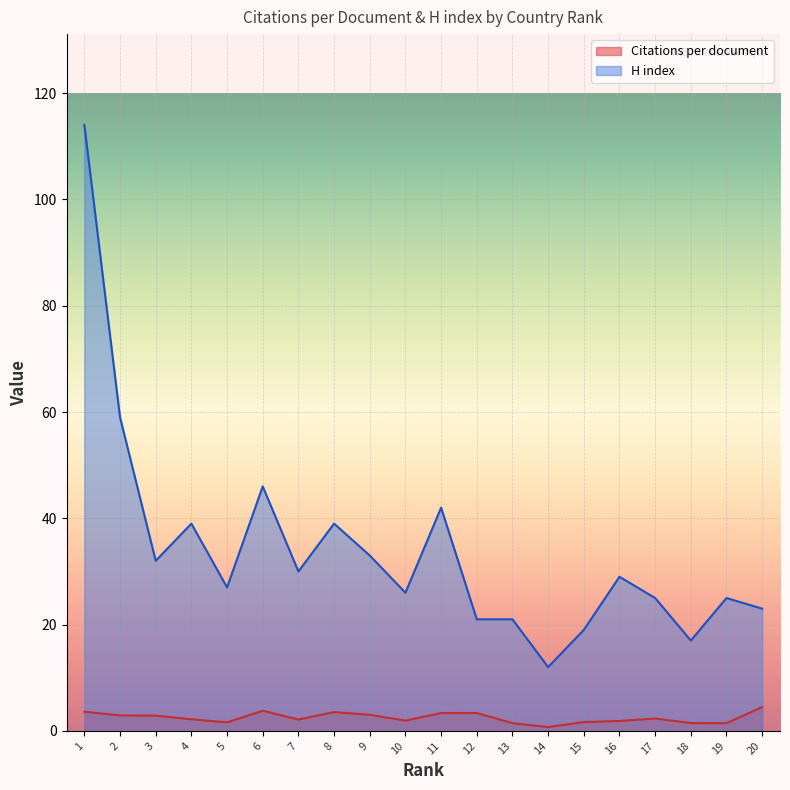

True or false: Citations per document and H index cross at least once.

False